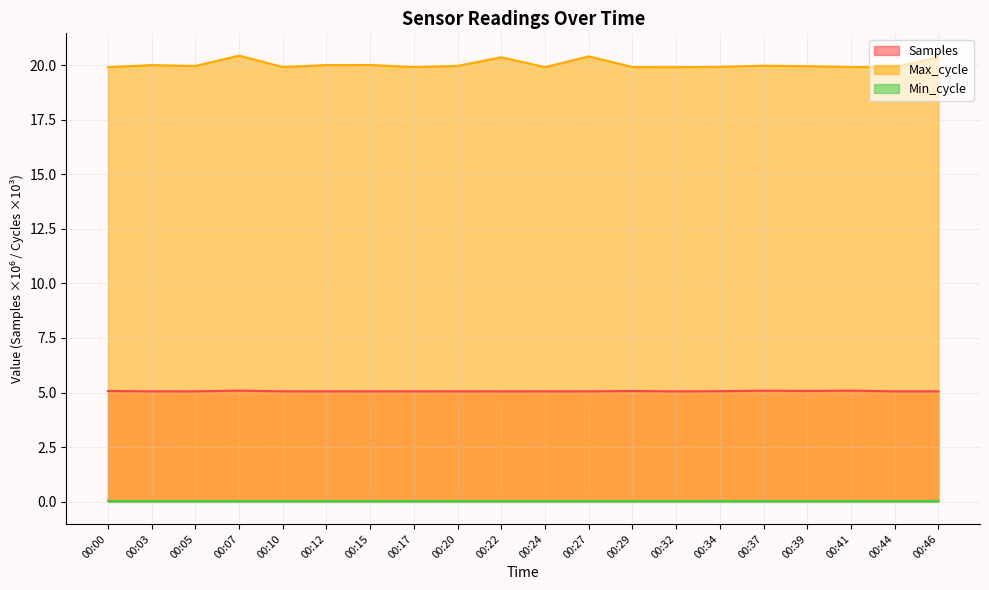

Is it true that Samples equals 2.0 at 00:15?

False